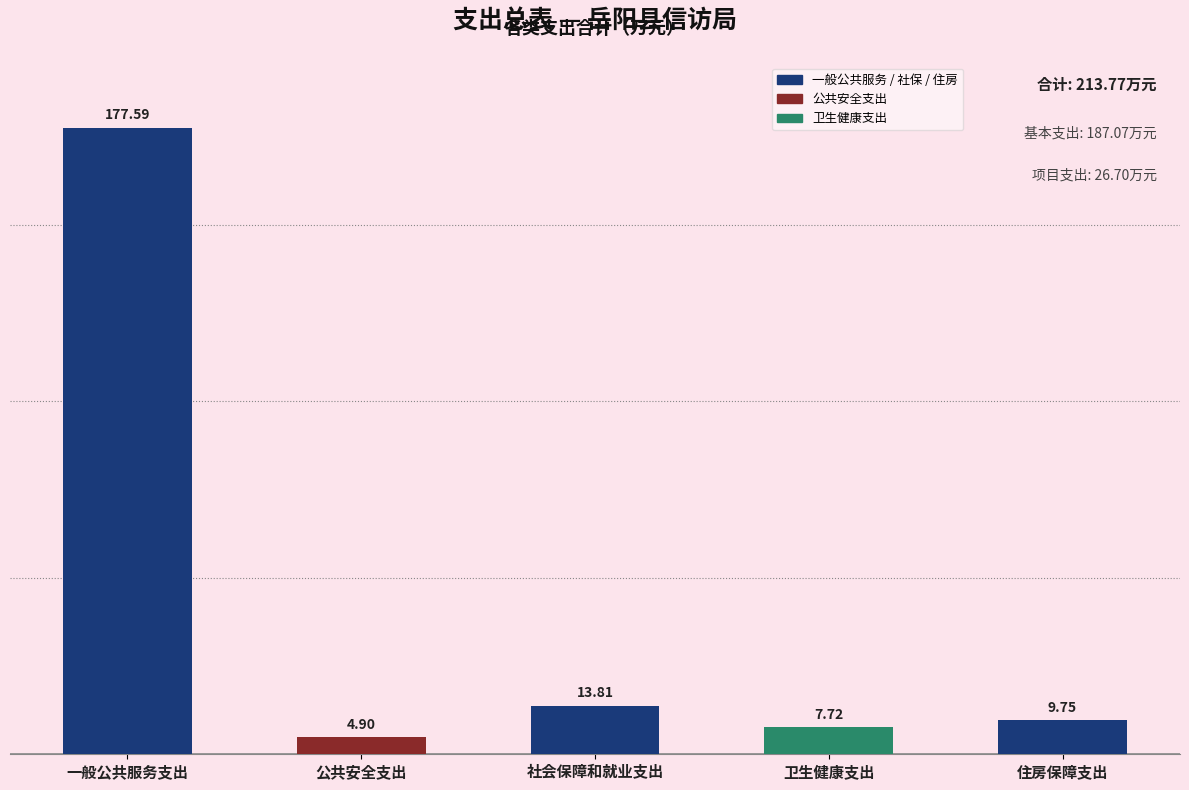

Rank the categories by value from lowest to highest.

公共安全支出, 卫生健康支出, 住房保障支出, 社会保障和就业支出, 一般公共服务支出